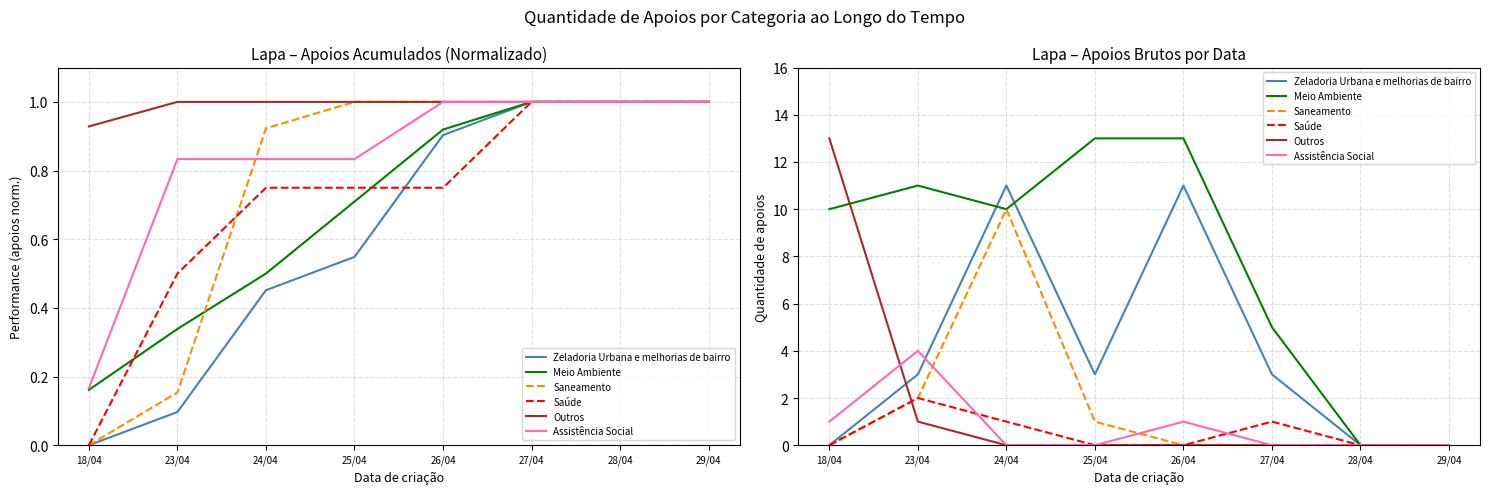

Where is Zeladoria Urbana e melhorias de bairro nearest to the value 5?

23/04